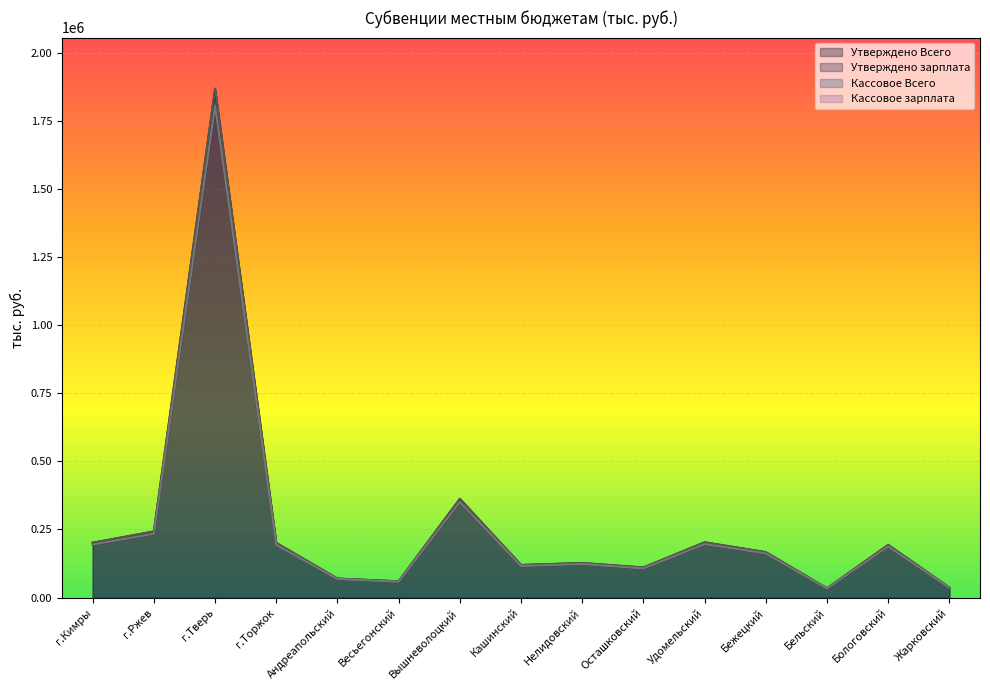

In Утверждено зарплата, how many points are lower than both neighbors (excluding endpoints)?

4